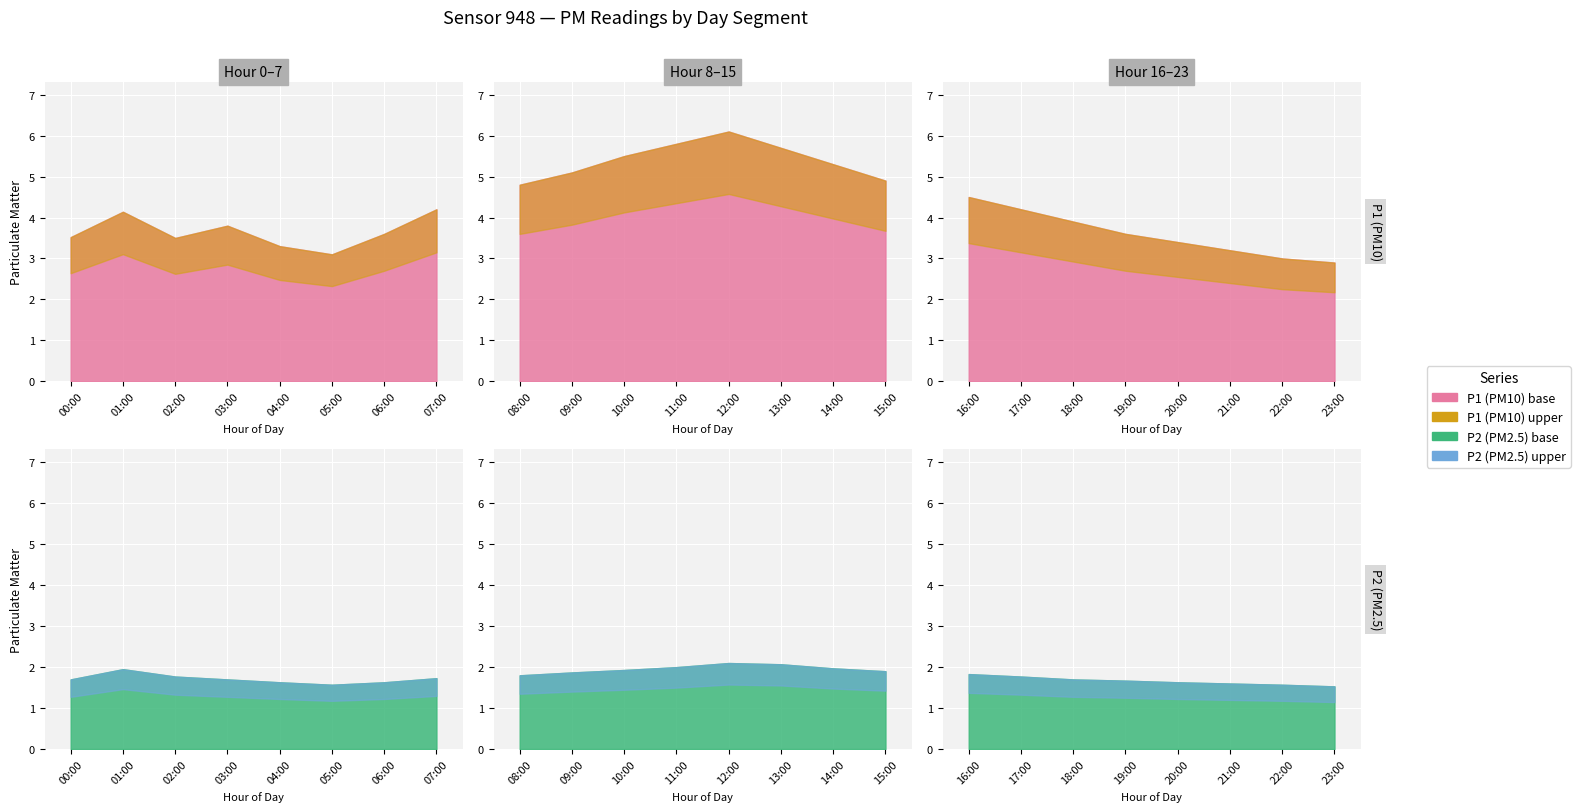

Which series changed the most between 01:00 and 20:00?

P1